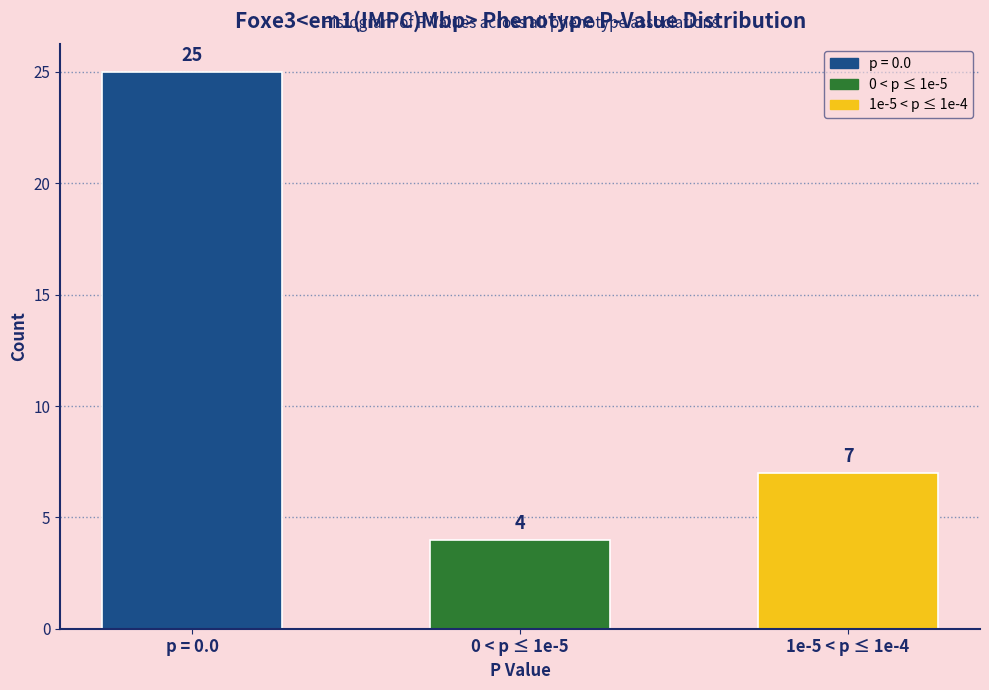

Reading left to right, list all the values displayed in this chart.

p = 0.0=25	0 < p ≤ 1e-5=4	1e-5 < p ≤ 1e-4=7